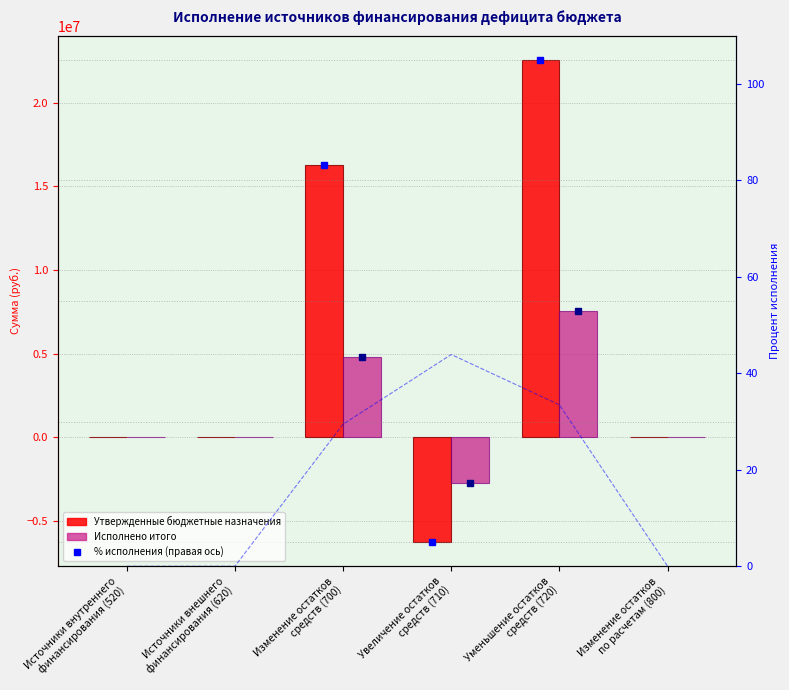

True or false: Исполнено итого has a value of 4505184.5 at Источники внутреннего
финансирования (520).

False